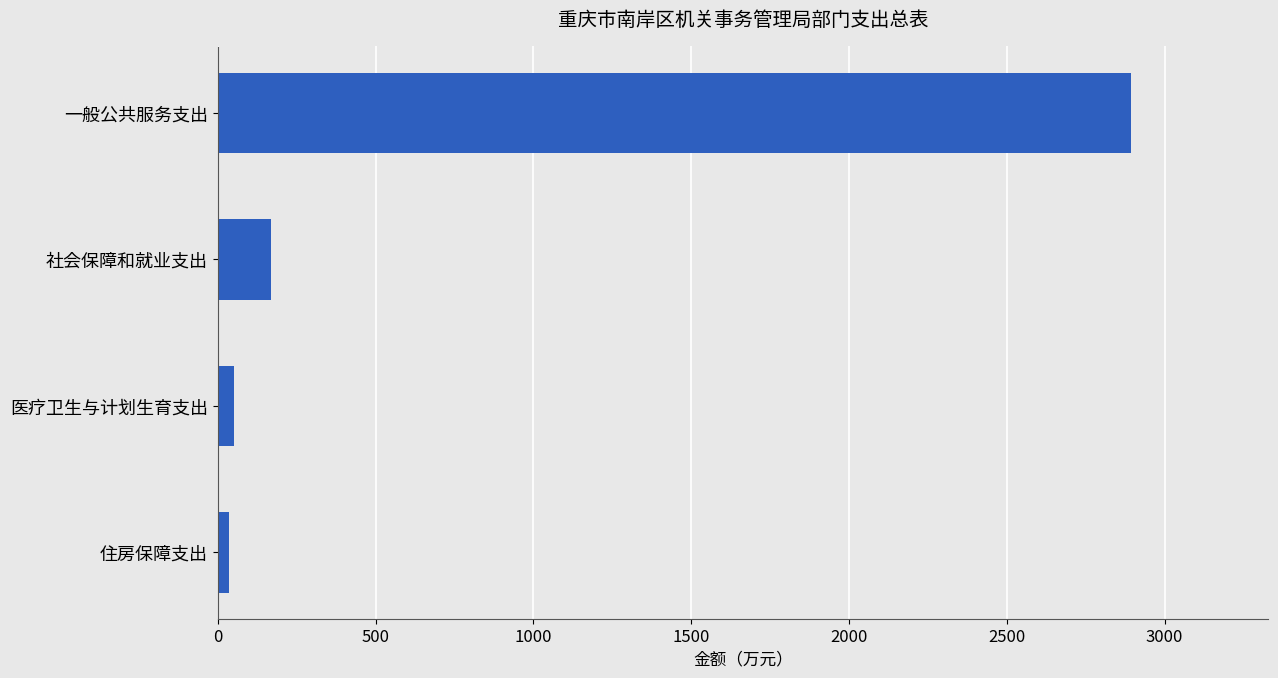

Reading bottom to top, transcribe all the data shown in this chart.

住房保障支出=37.2	医疗卫生与计划生育支出=52.5	社会保障和就业支出=169.6	一般公共服务支出=2894.6